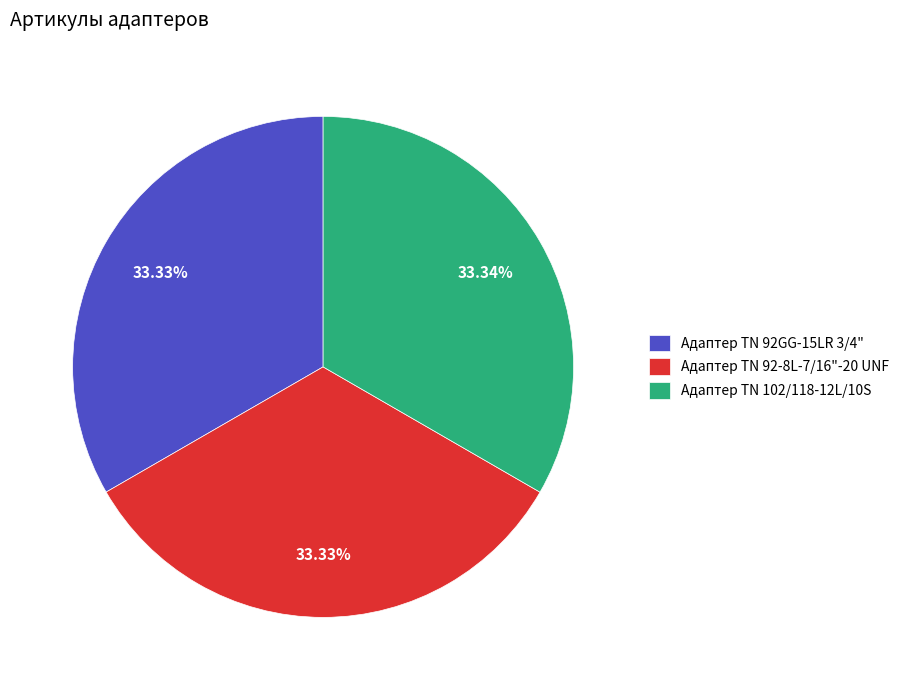

Is Адаптер ТN 102/118-12L/10S the majority of the pie?

No